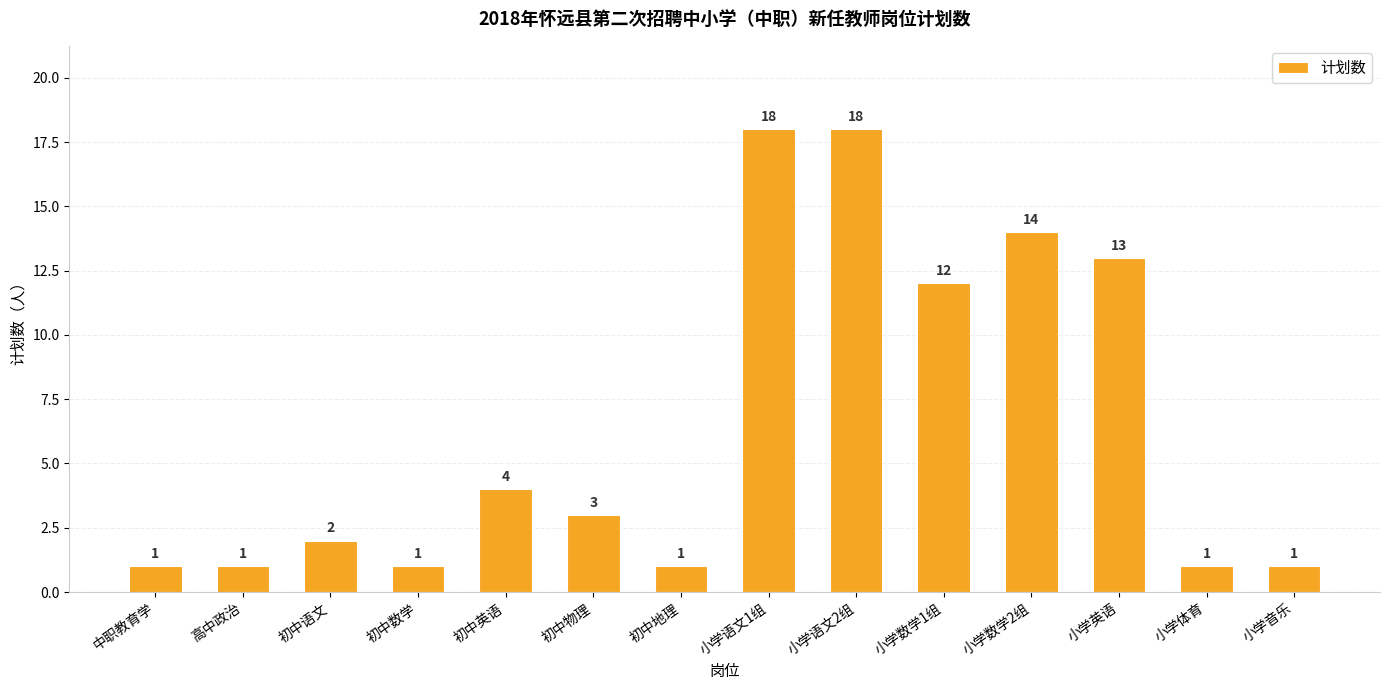

Approximately how many times larger is the value at 小学语文2组 compared to 初中地理?

18.0